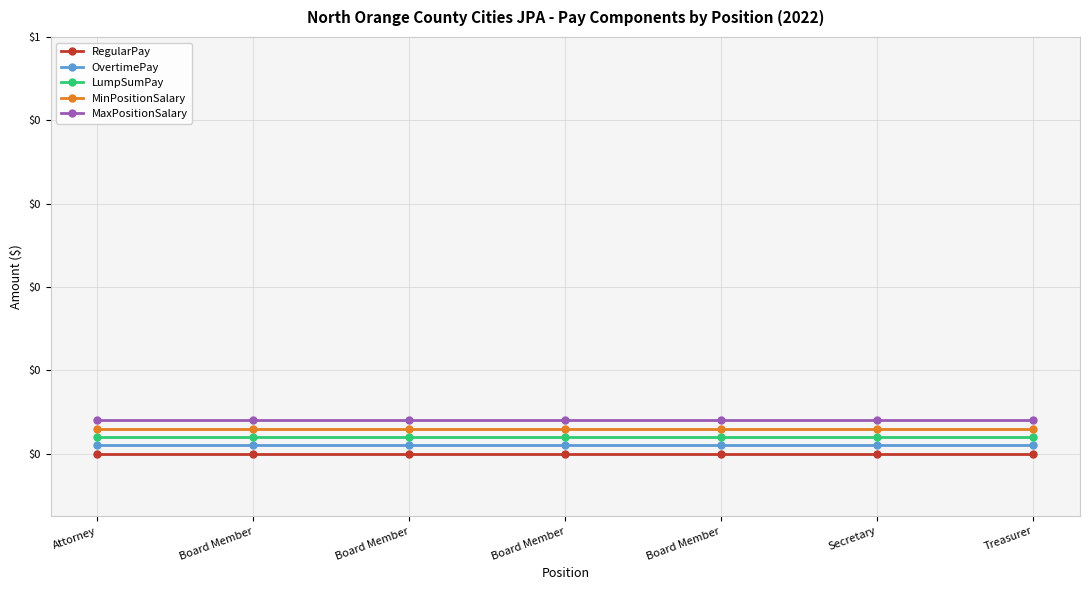

At which category does the chart reach its peak across all series?

Attorney